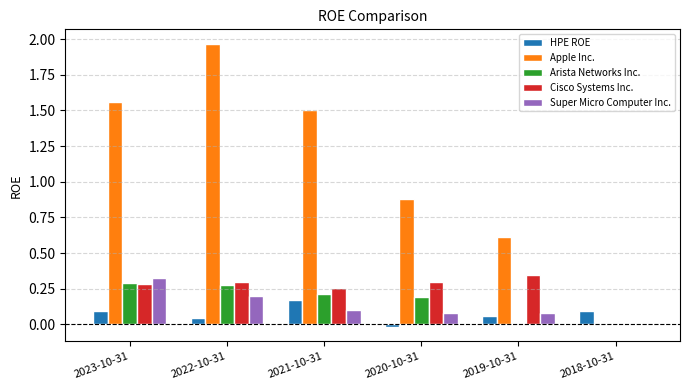

Which series changed the most between 2023-10-31 and 2020-10-31?

Apple Inc.